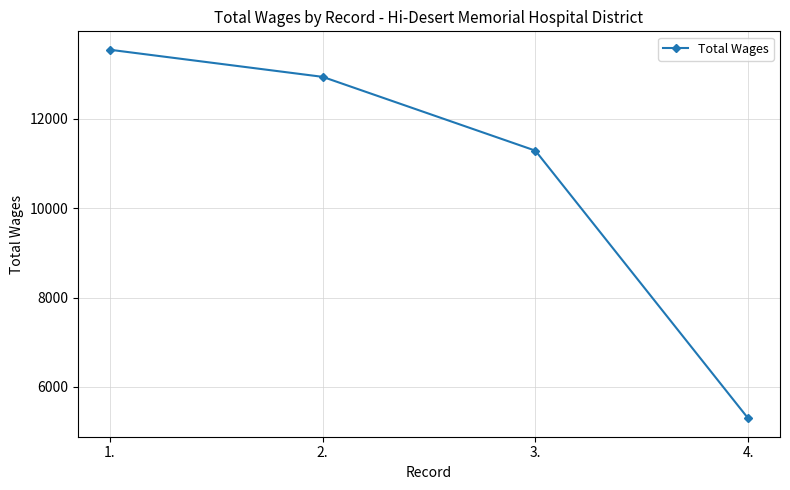

Between 1. and 2., which is larger?

1.